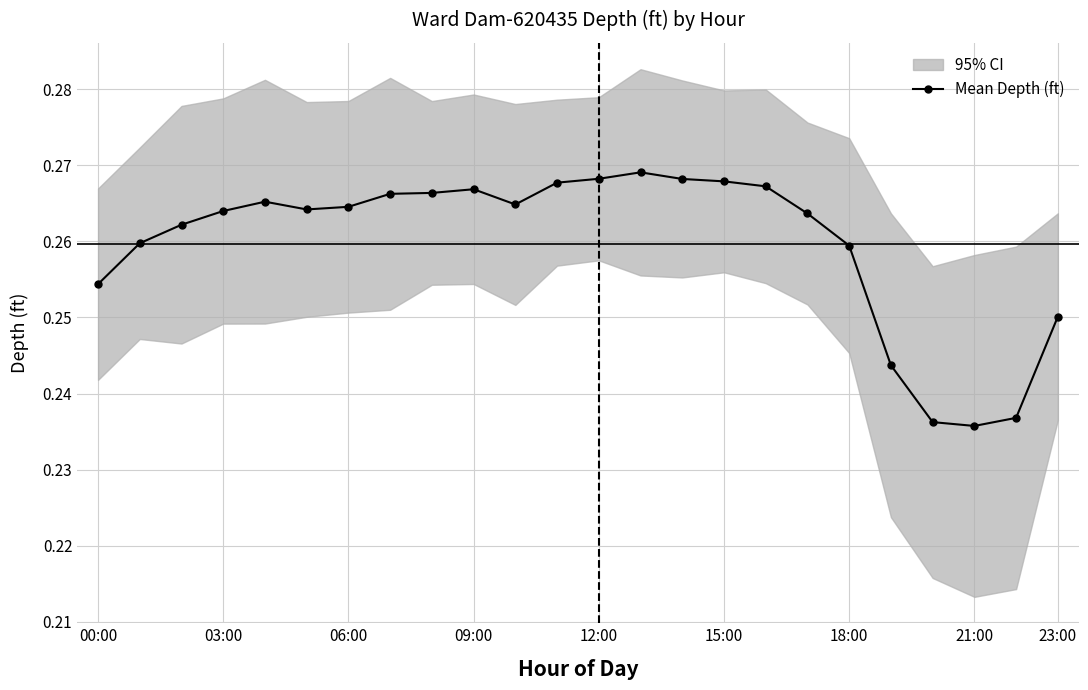

How many points are higher than both their immediate neighbors (excluding endpoints)?

3